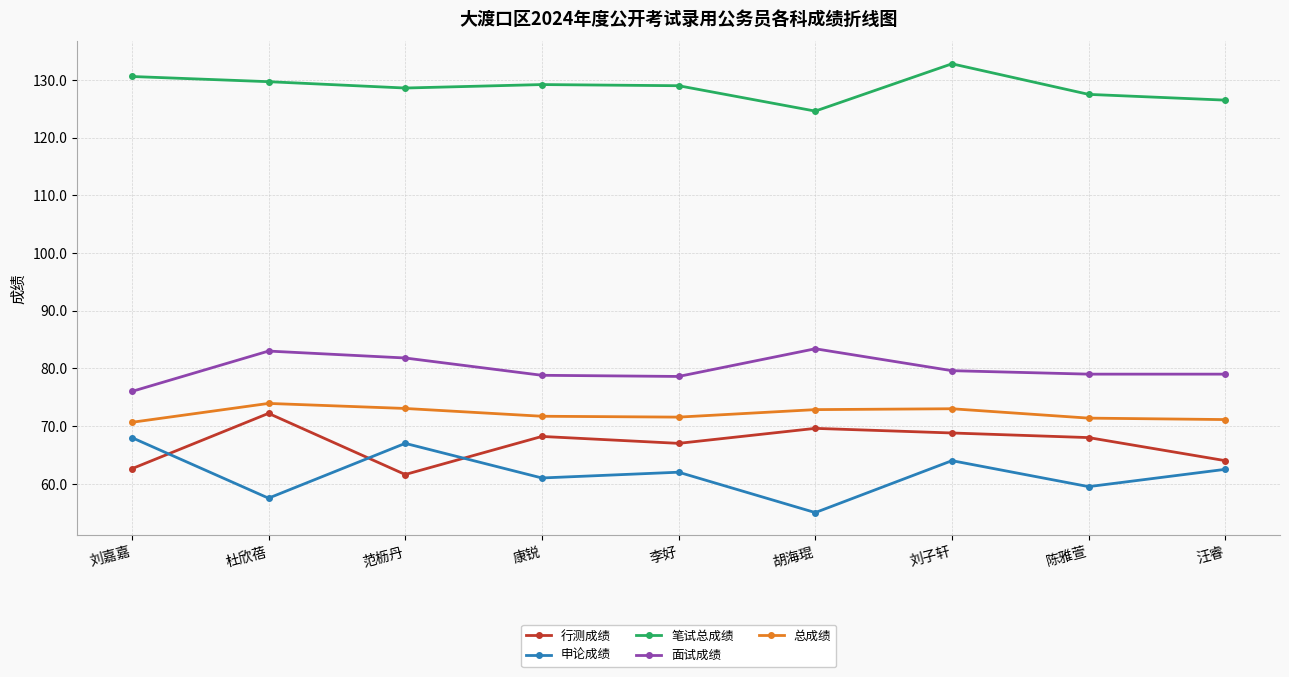

Rank the series at 范枥丹 from highest to lowest value.

笔试总成绩, 面试成绩, 总成绩, 申论成绩, 行测成绩